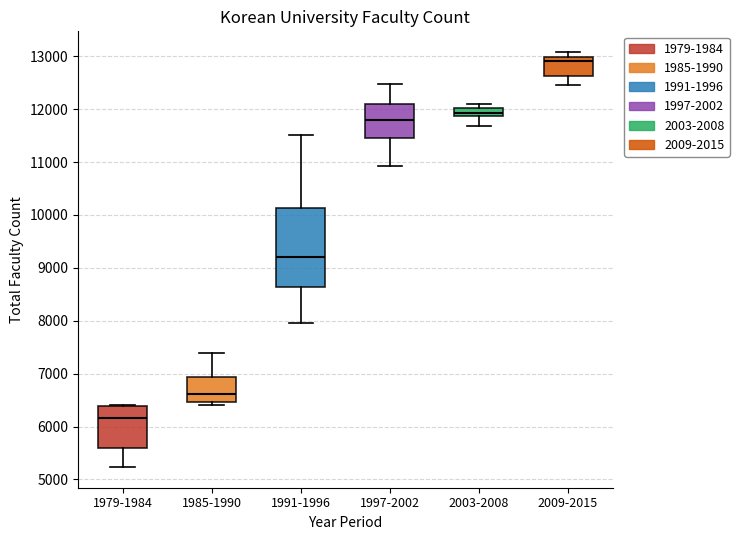

Which box is the tallest, from its lower edge to its upper edge?

1991-1996